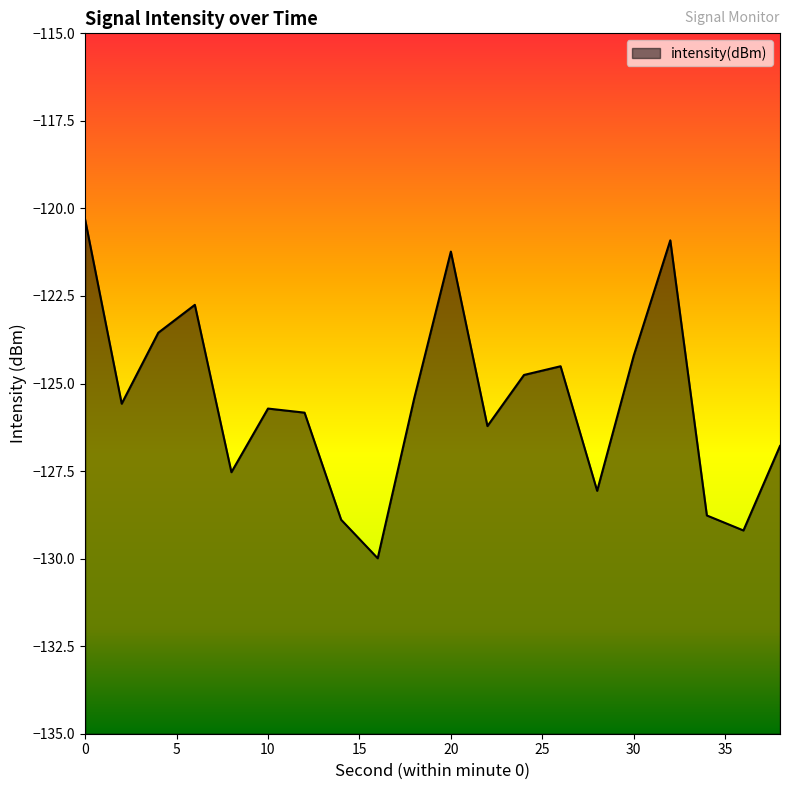

Reading left to right, what are all the values shown in this chart?

0=-120.3	2=-125.6	4=-123.5	6=-122.8	8=-127.5	10=-125.7	12=-125.8	14=-128.9	16=-130.0	18=-125.4	20=-121.2	22=-126.2	24=-124.8	26=-124.5	28=-128.1	30=-124.2	32=-120.9	34=-128.8	36=-129.2	38=-126.8